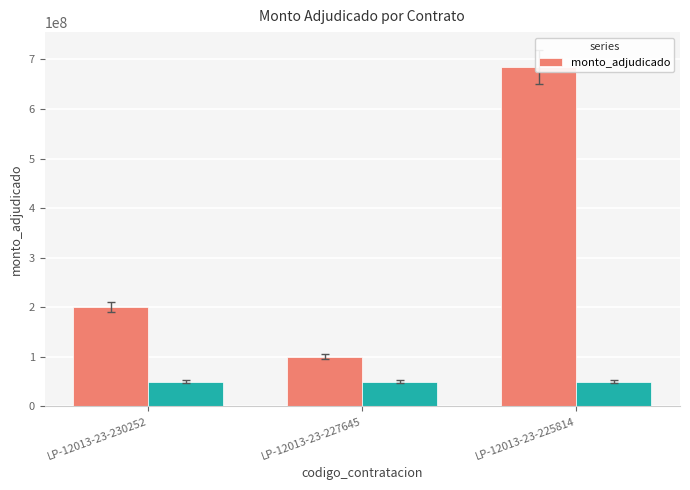

Rank the categories by value from highest to lowest.

LP-12013-23-225814, LP-12013-23-230252, LP-12013-23-227645